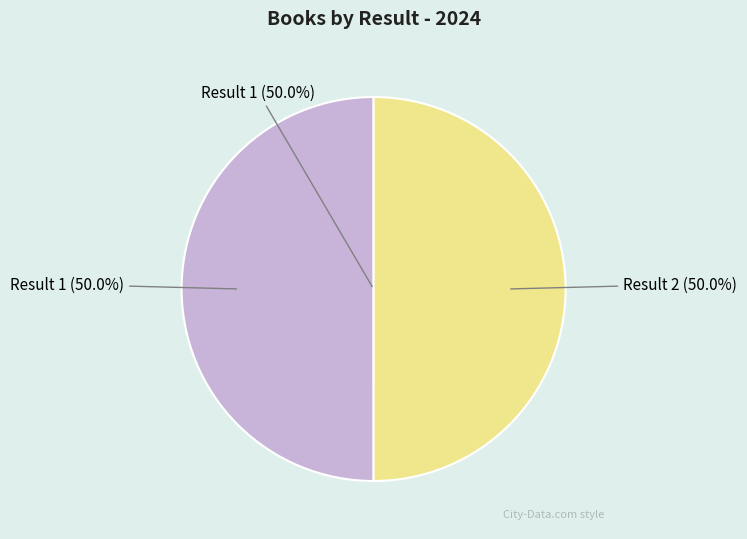

Is it true that 2 is 61% of the pie?

False